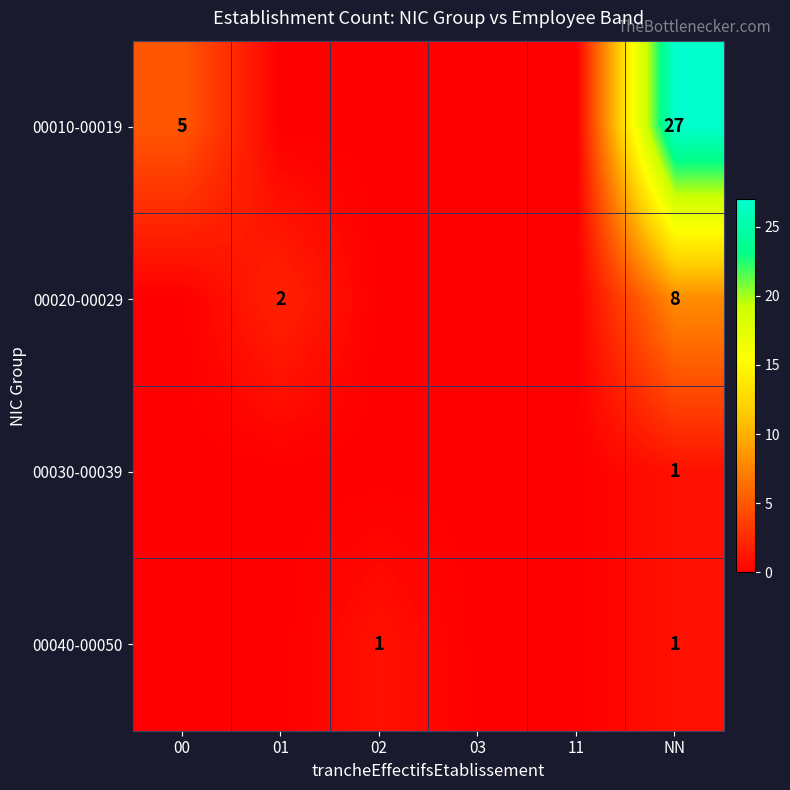

Between 00 and 11, which series saw the biggest shift?

00010-00019